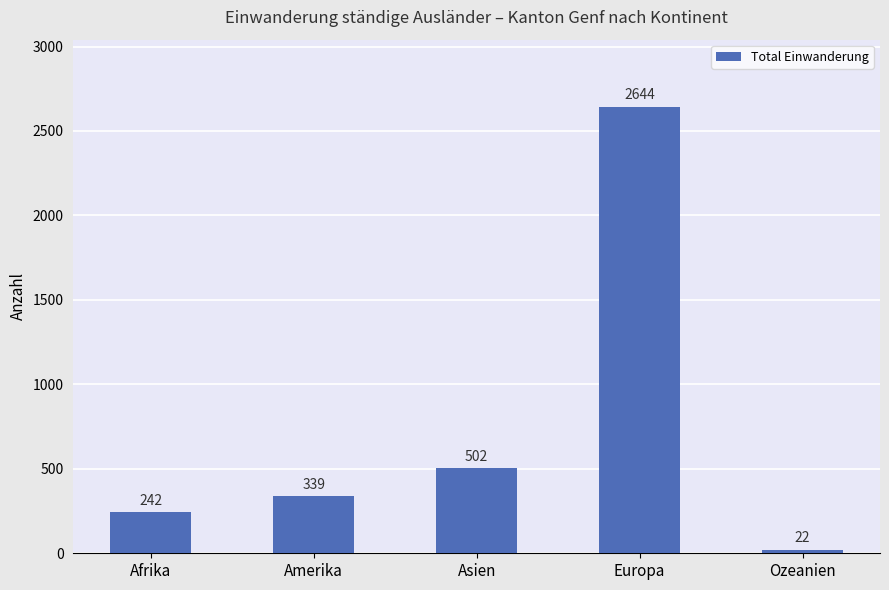

What position from the right is Ozeanien?

1